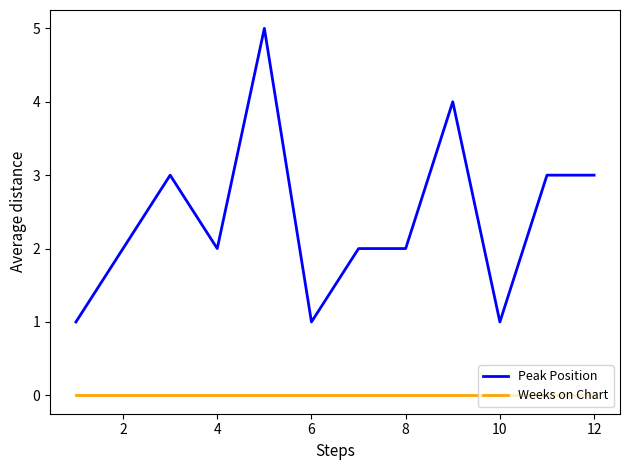

Rank the series by their average value, from lowest to highest.

Weeks on Chart, Peak Position